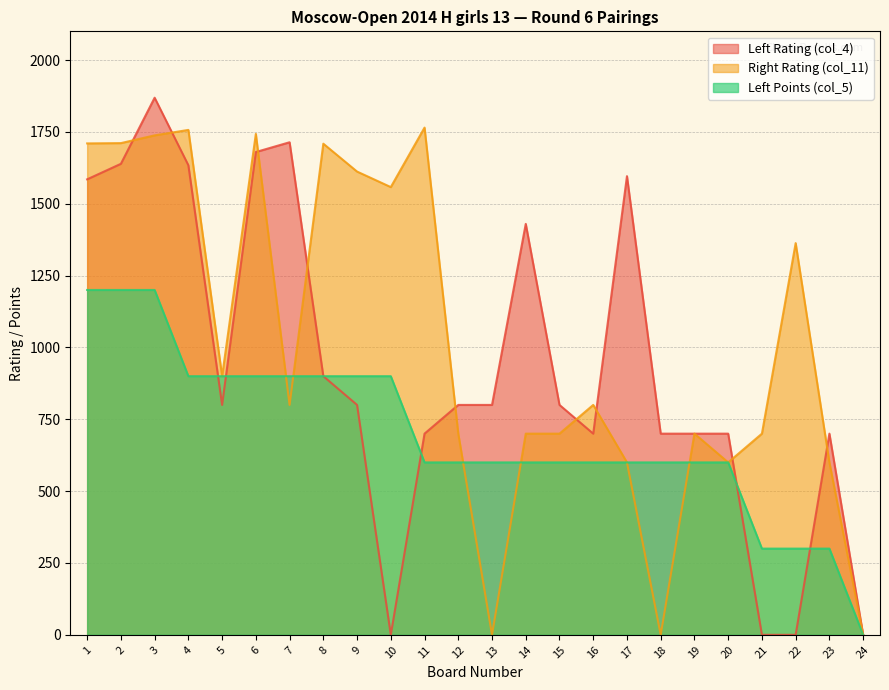

At which category does the chart reach its minimum across all series?

10